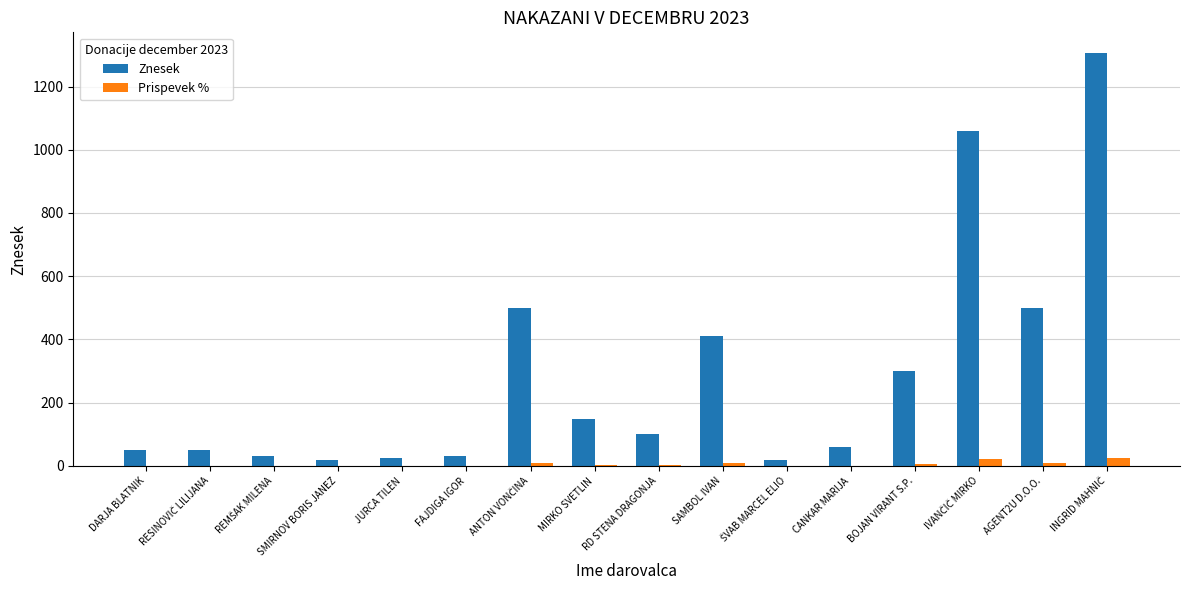

What is the sum of all Znesek values?

4611